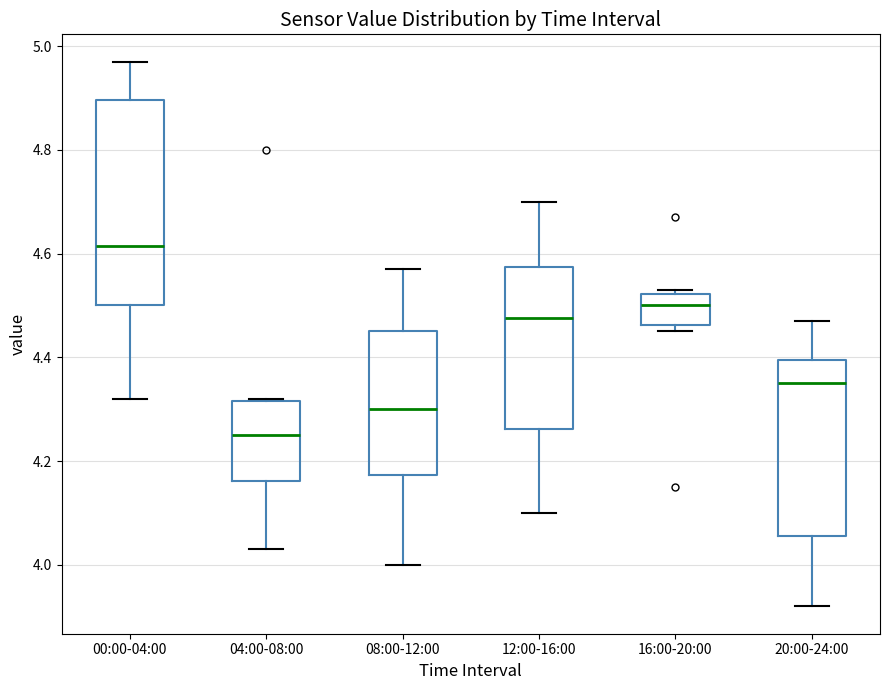

Reading left to right, transcribe this box plot: for each box, give where its median line is, the range the box spans, and where its two whiskers end, as read against the y-axis. The values are not printed on the chart, so give them approximately, as read against the axis.

00:00-04:00: median 4.62, box 4.50 to 4.90, whiskers 4.32 to 4.98
04:00-08:00: median 4.26, box 4.16 to 4.32, whiskers 4.04 to 4.32
08:00-12:00: median 4.30, box 4.18 to 4.46, whiskers 4.00 to 4.58
12:00-16:00: median 4.48, box 4.26 to 4.58, whiskers 4.10 to 4.70
16:00-20:00: median 4.50, box 4.46 to 4.52, whiskers 4.46 (just below the box's lower edge) to 4.54
20:00-24:00: median 4.36, box 4.06 to 4.40, whiskers 3.92 to 4.48